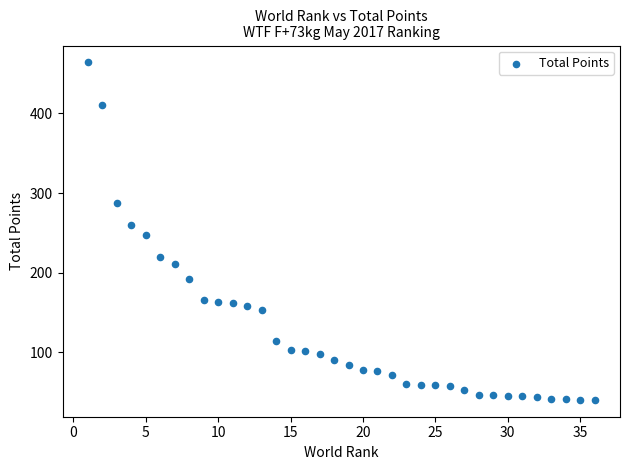

What is the range of X values (max minus min)?

35.0